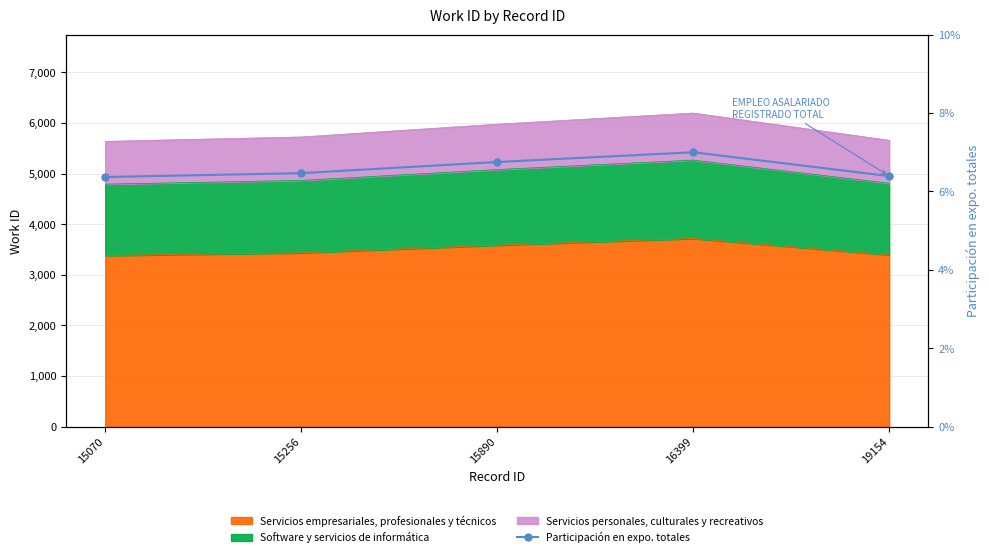

Between 19154 and 15890, which is larger?

15890